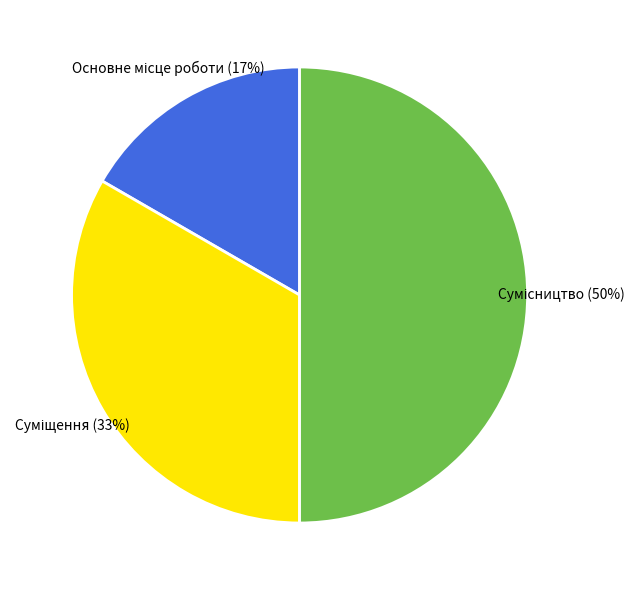

To the nearest percent, what is the difference between the largest and smallest slice percentages?

33%